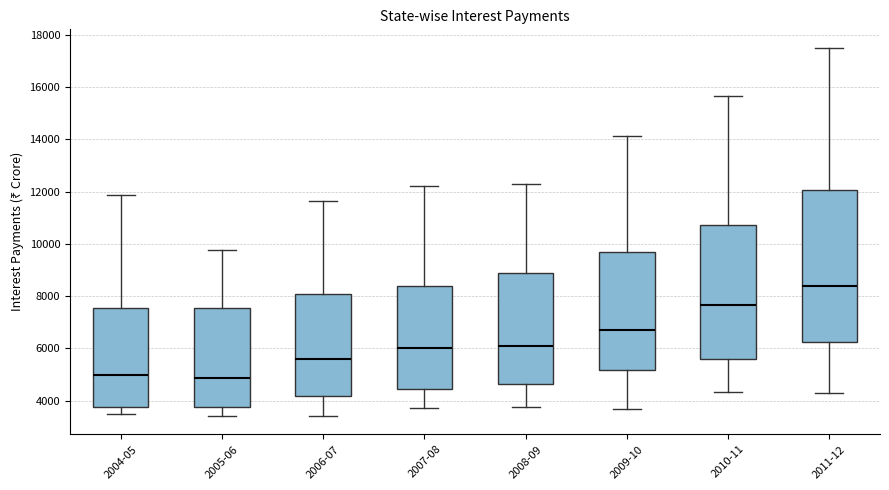

Reading left to right, read every box against the y-axis: the position of its median line, the range the box covers, and the ends of its whiskers. The values are not printed on the chart, so give them approximately, as read against the axis.

2004-05: median 5000, box 3800 to 7600, whiskers 3400 to 11800
2005-06: median 4800, box 3800 to 7600, whiskers 3400 to 9800
2006-07: median 5600, box 4200 to 8000, whiskers 3400 to 11600
2007-08: median 6000, box 4400 to 8400, whiskers 3800 to 12200
2008-09: median 6000, box 4600 to 8800, whiskers 3800 to 12200
2009-10: median 6800, box 5200 to 9600, whiskers 3600 to 14200
2010-11: median 7600, box 5600 to 10800, whiskers 4400 to 15600
2011-12: median 8400, box 6200 to 12000, whiskers 4400 to 17600